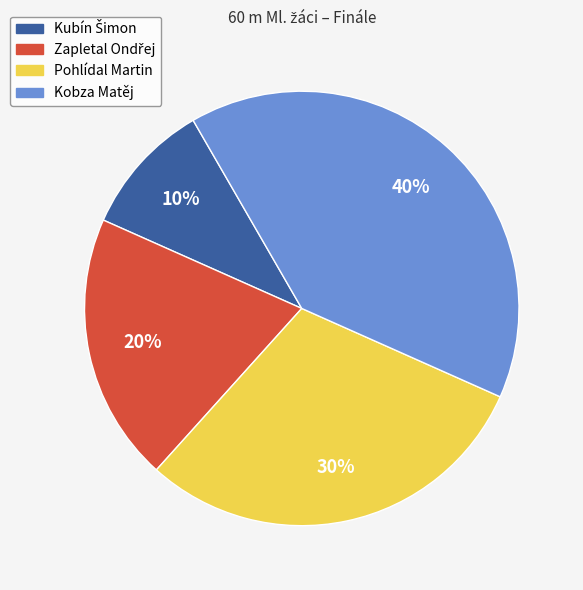

To the nearest percent, what portion does Kobza Matěj represent?

40%